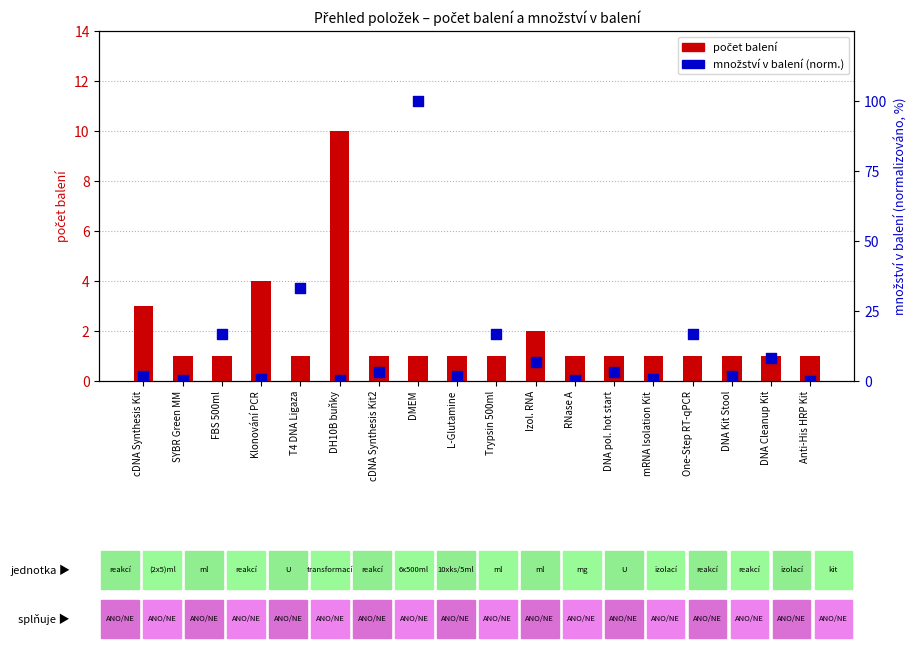

What are all the series names shown in the legend?

počet balení, množství v balení (norm.)